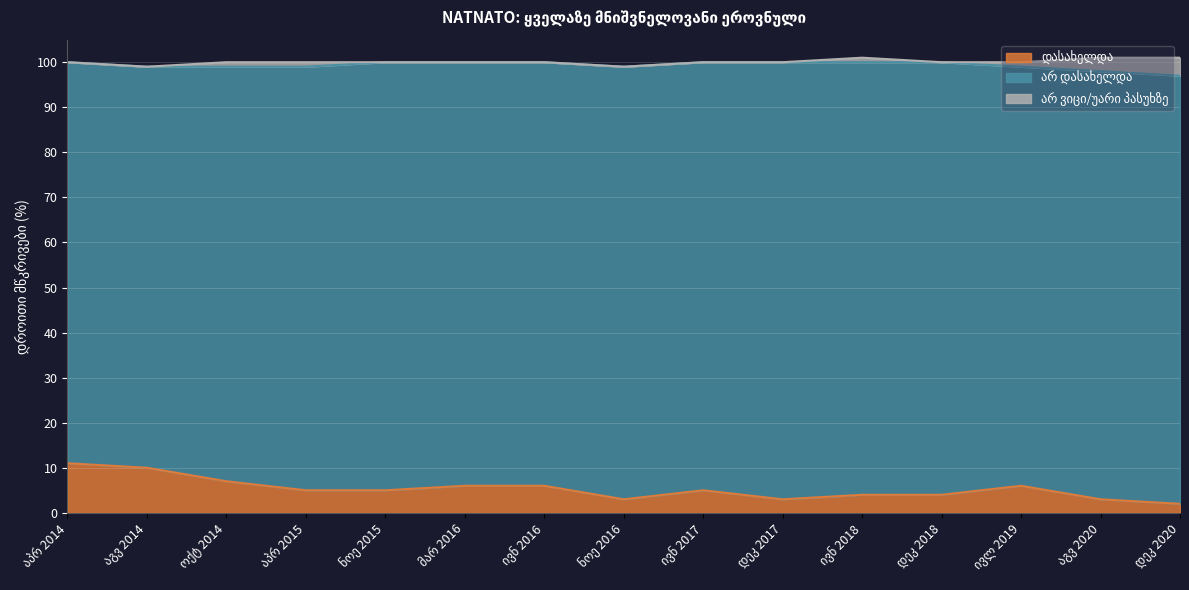

True or false: არ ვიცი/უარი პასუხზე has a value of 3 at აპრ 2014.

False